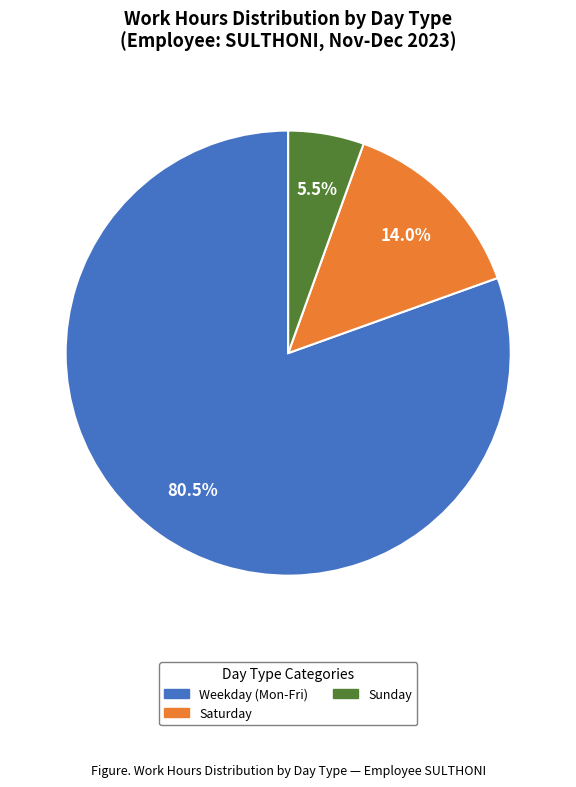

Is there a majority slice in this chart?

Yes